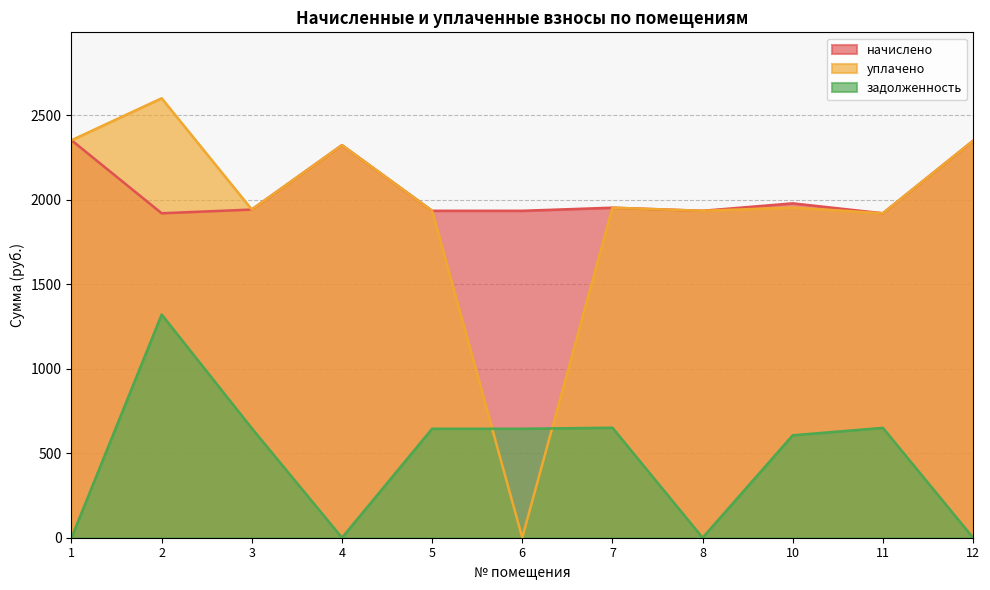

Which series has the largest total across all categories?

начислено